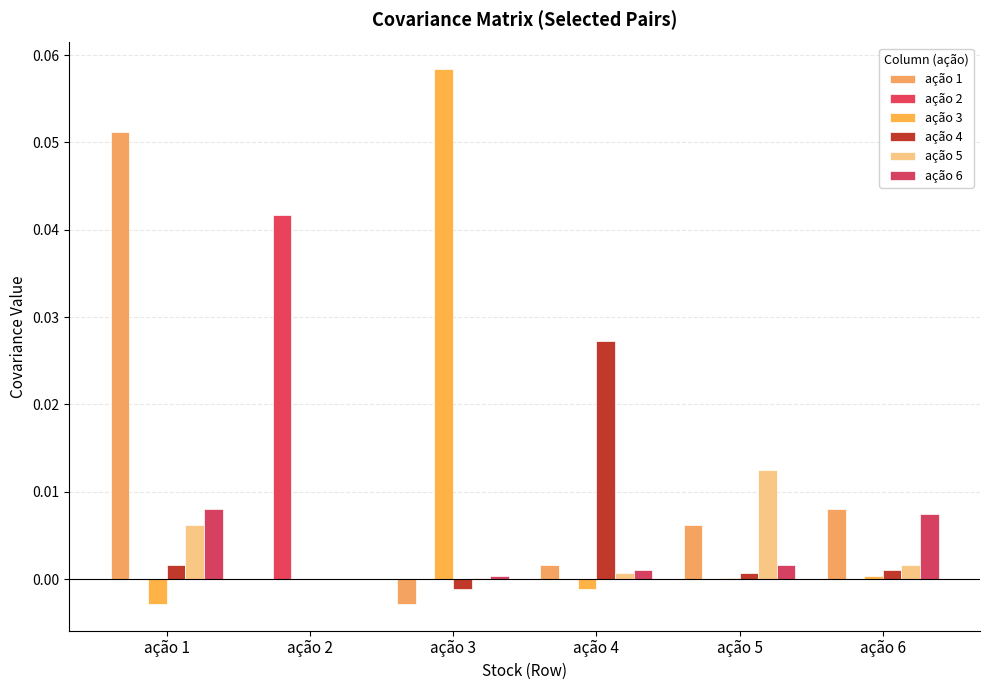

How many distinct data groups are displayed?

6